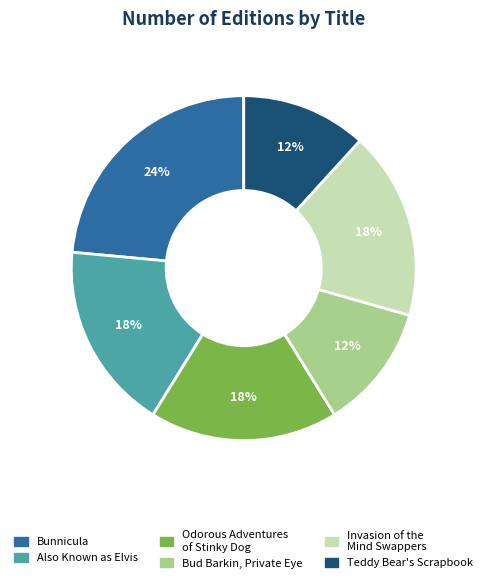

Is Also Known as Elvis the majority of the pie?

No